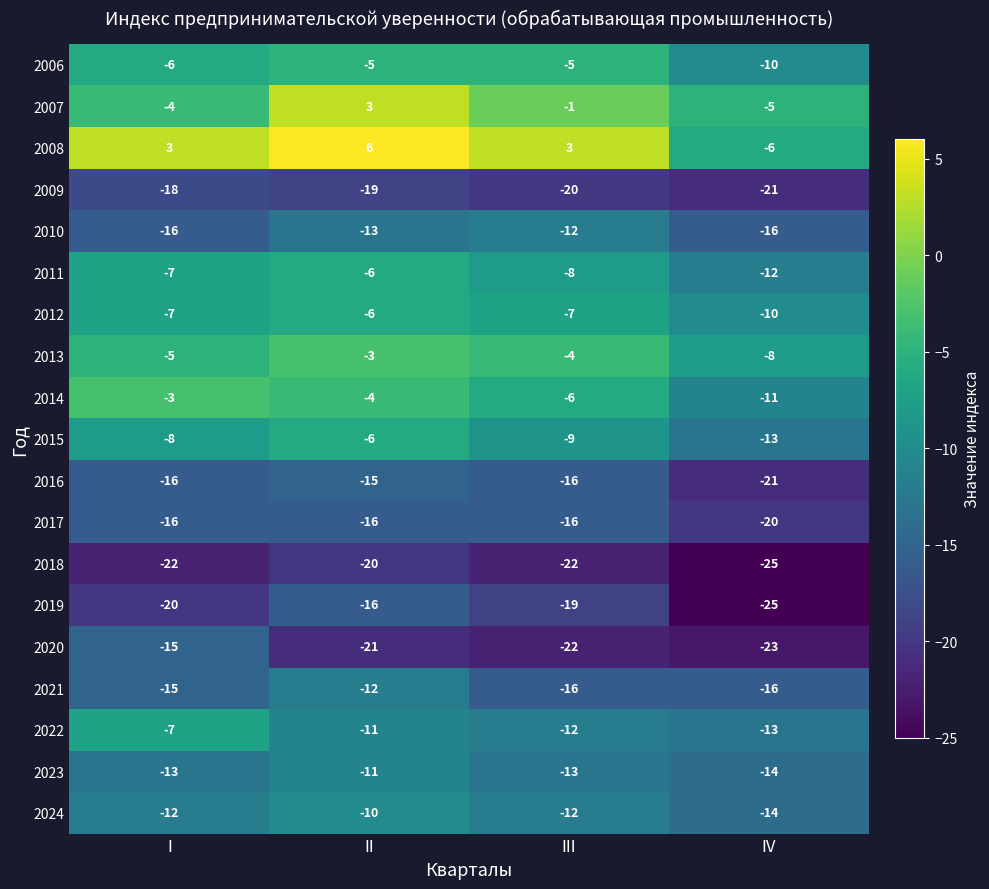

What is the sum of all 2007 values?

-7